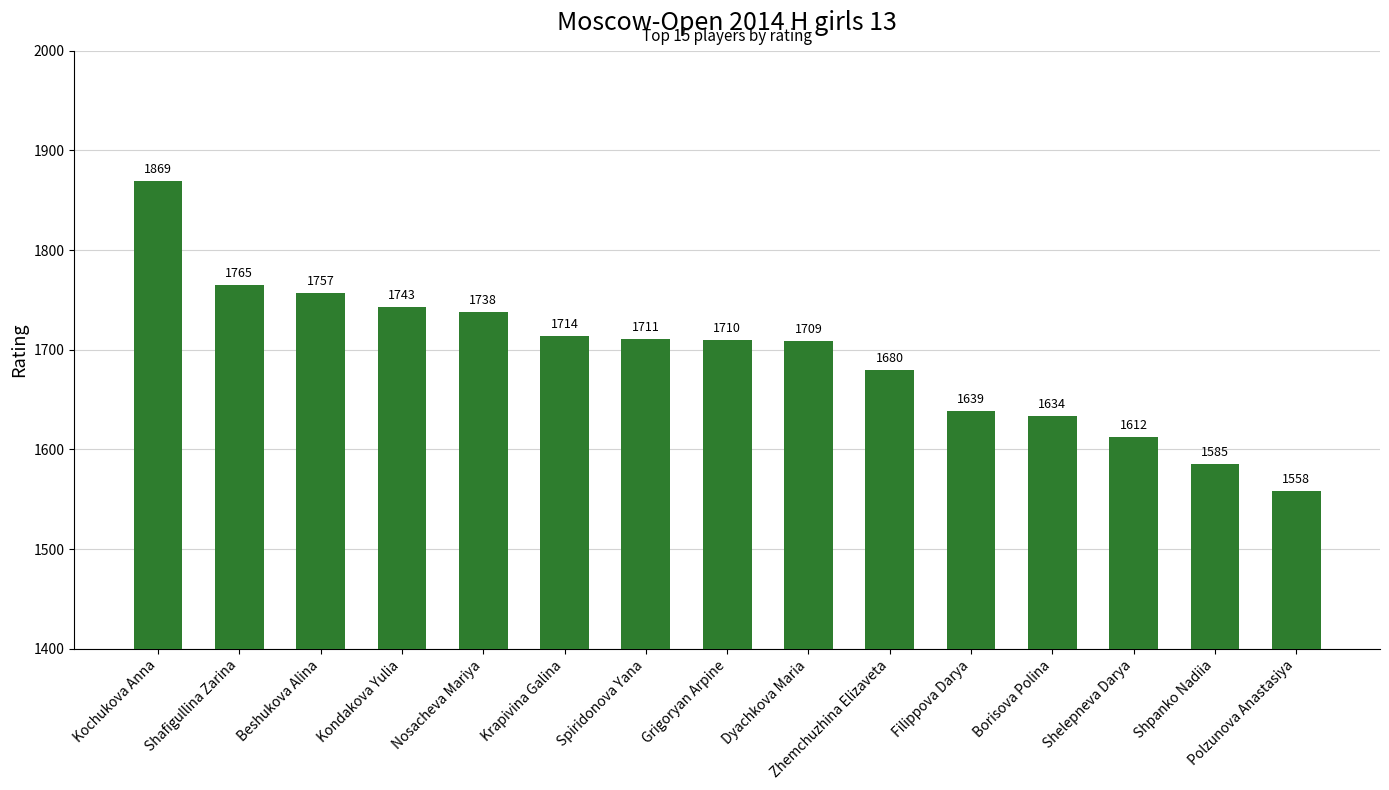

The chart shows a value of 1710 at Grigoryan Arpine. True or false?

True